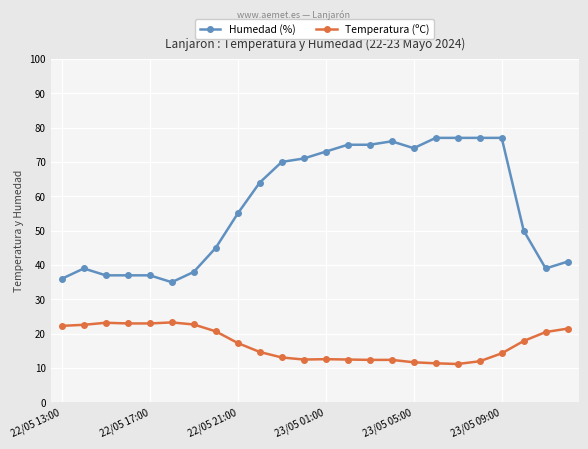

At how many categories does at least one series exceed 54?

13